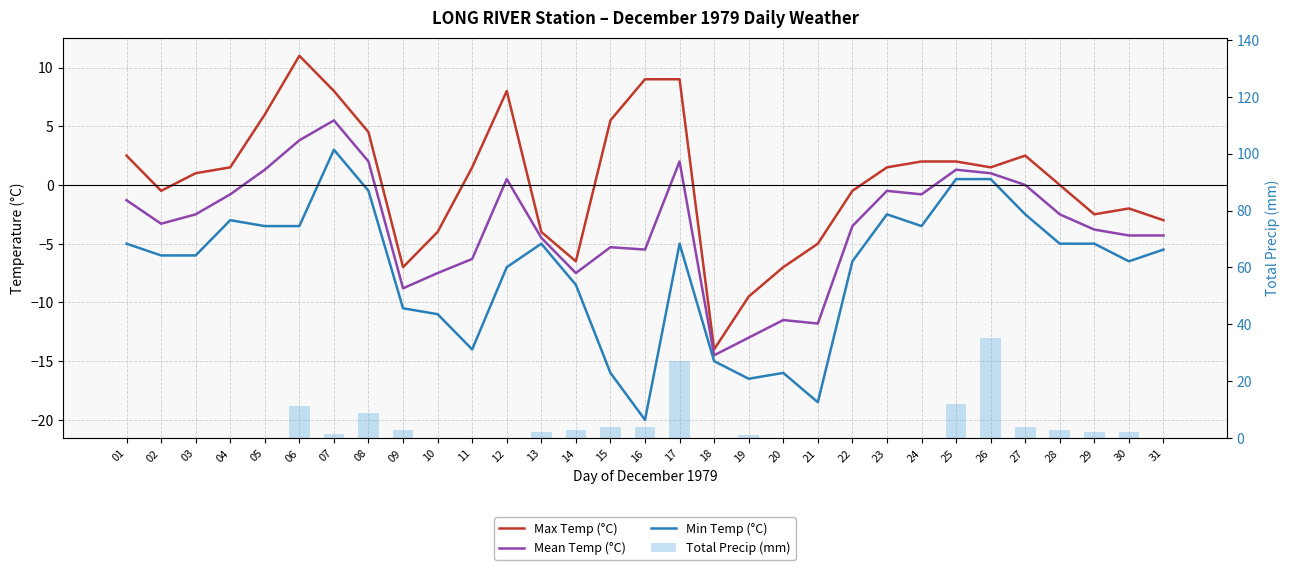

Between 13 and 07, which is larger?

07